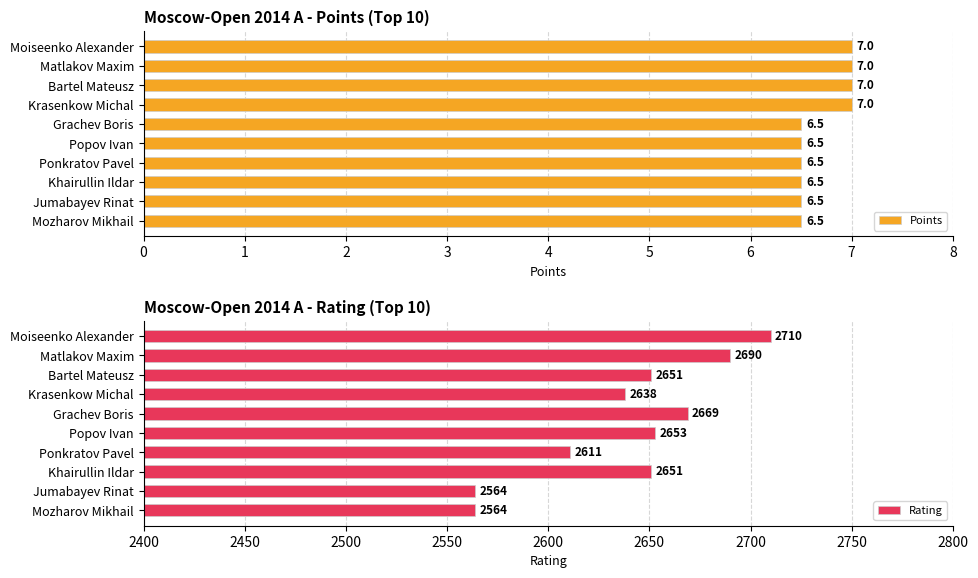

What is the difference between the maximum and minimum values in the Rating series?

146